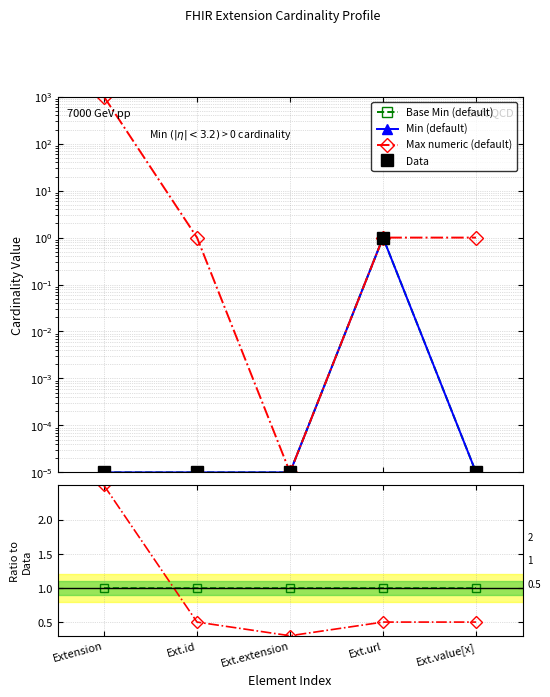

Between which two adjacent categories do Max numeric (default) and Min (default) first intersect?

Ext.extension and Ext.url